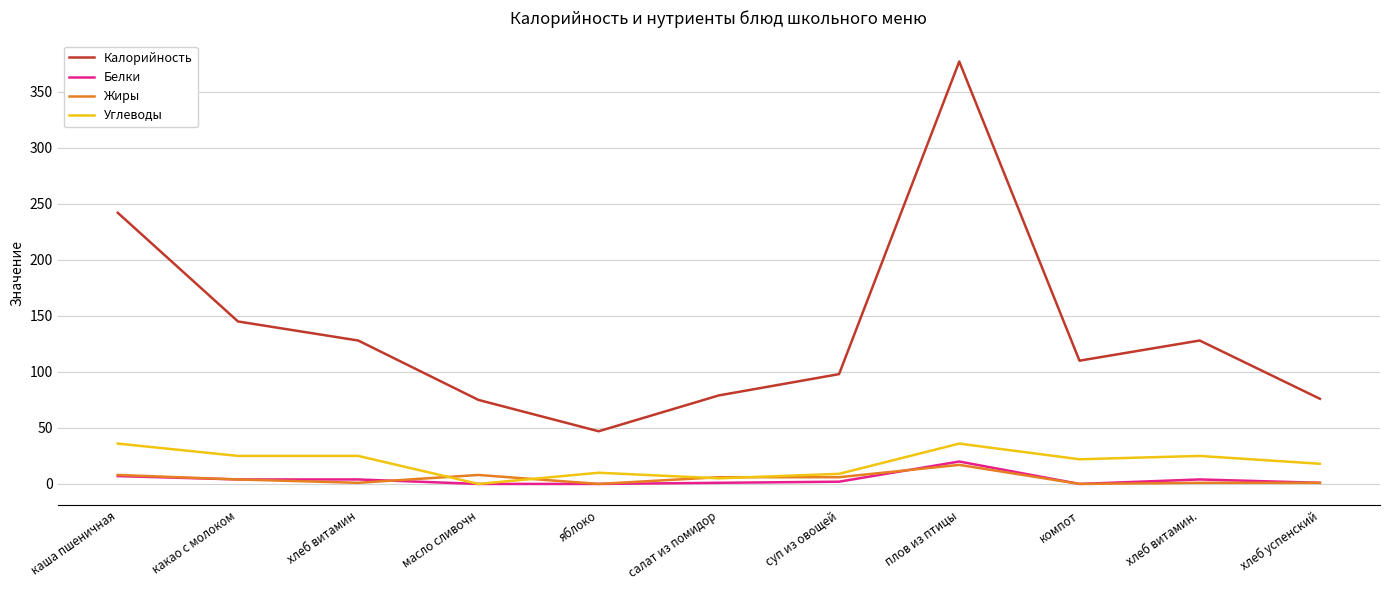

At how many categories does at least one series exceed 150?

2